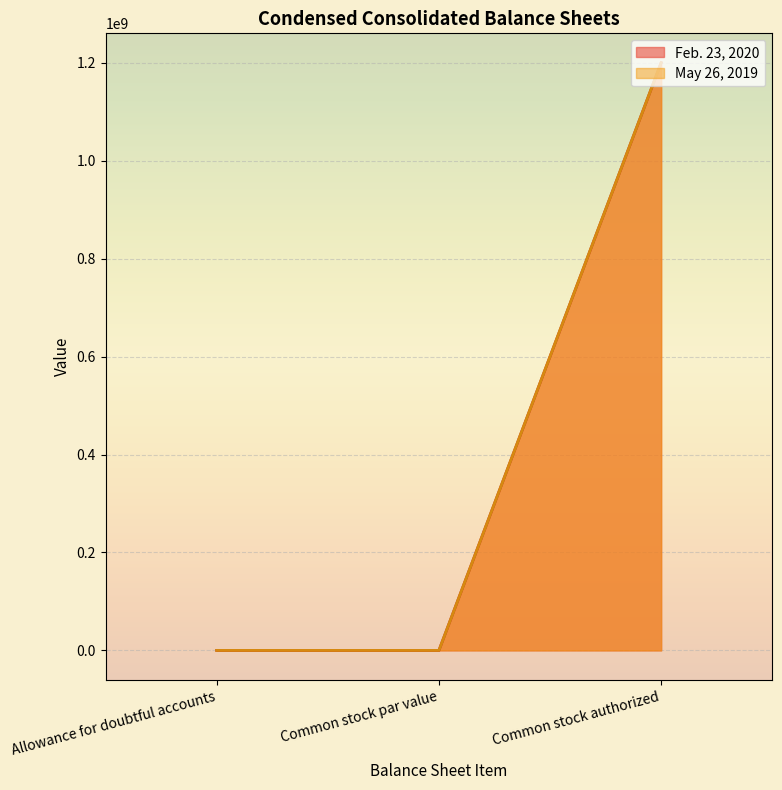

Is it true that May 26, 2019 equals 691953647.6 at Common stock authorized?

False